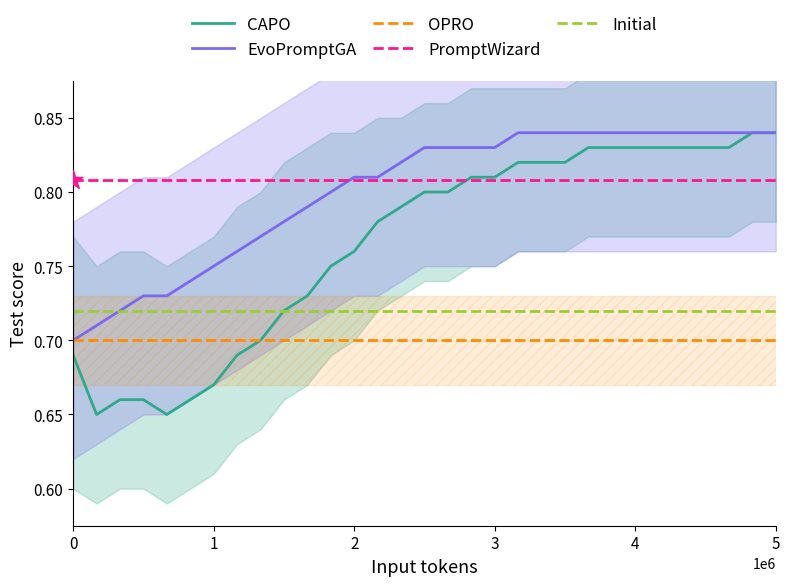

At how many categories does at least one series exceed 0?

31